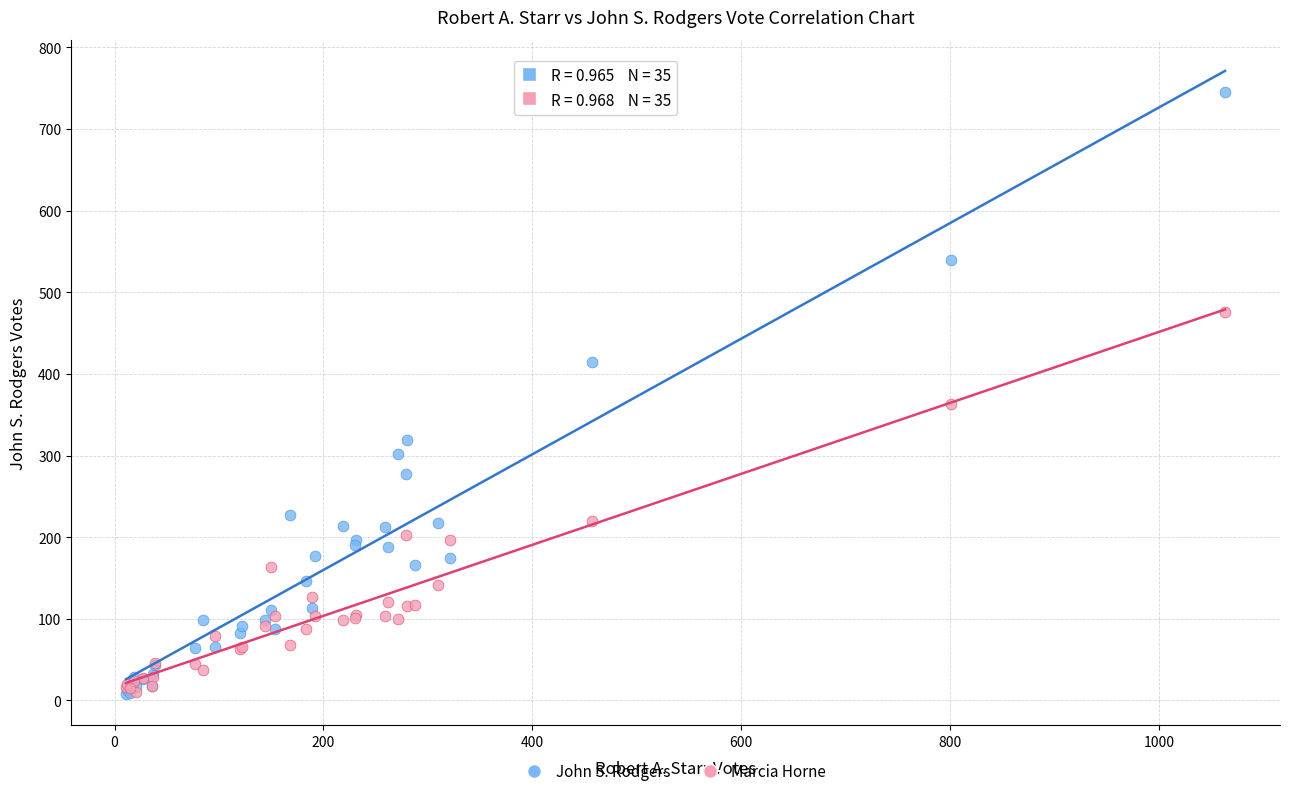

Across all series, what Y value is closest to 376?

363